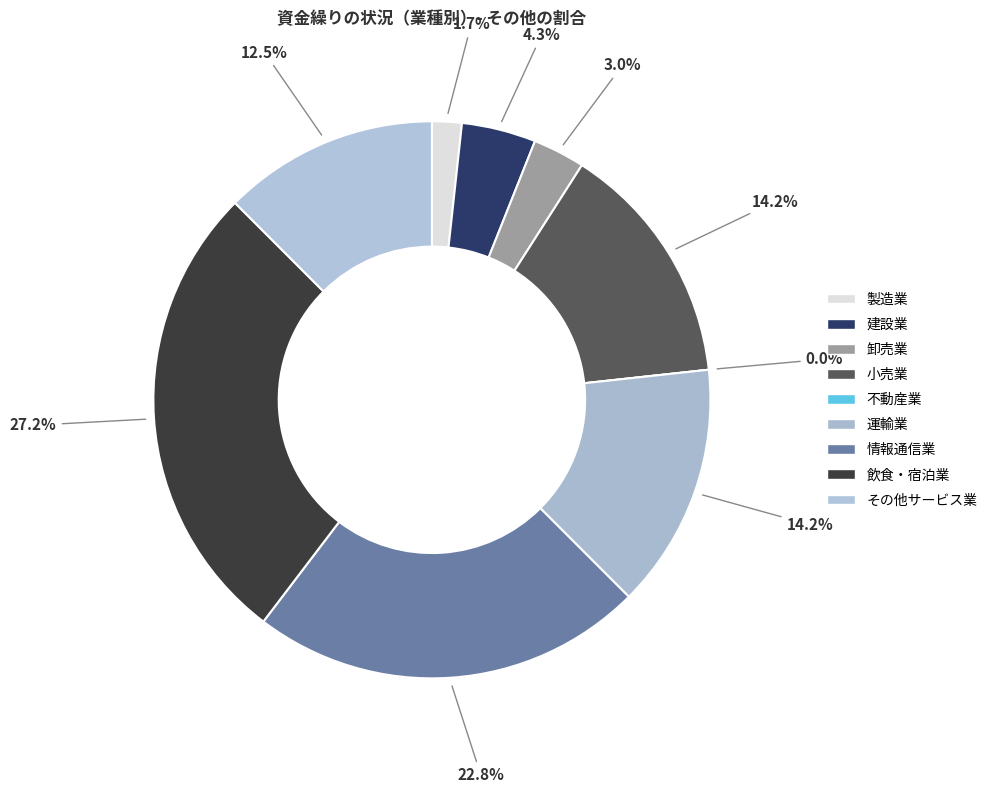

Which slice is the largest?

飲食・宿泊業